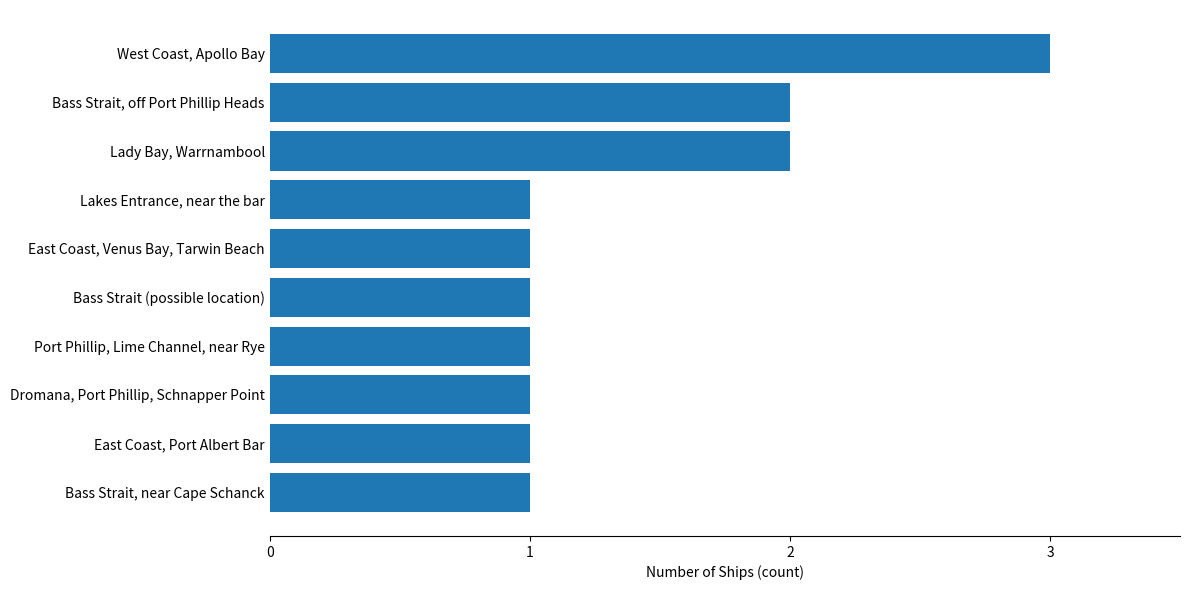

Are the bars horizontal?

Yes